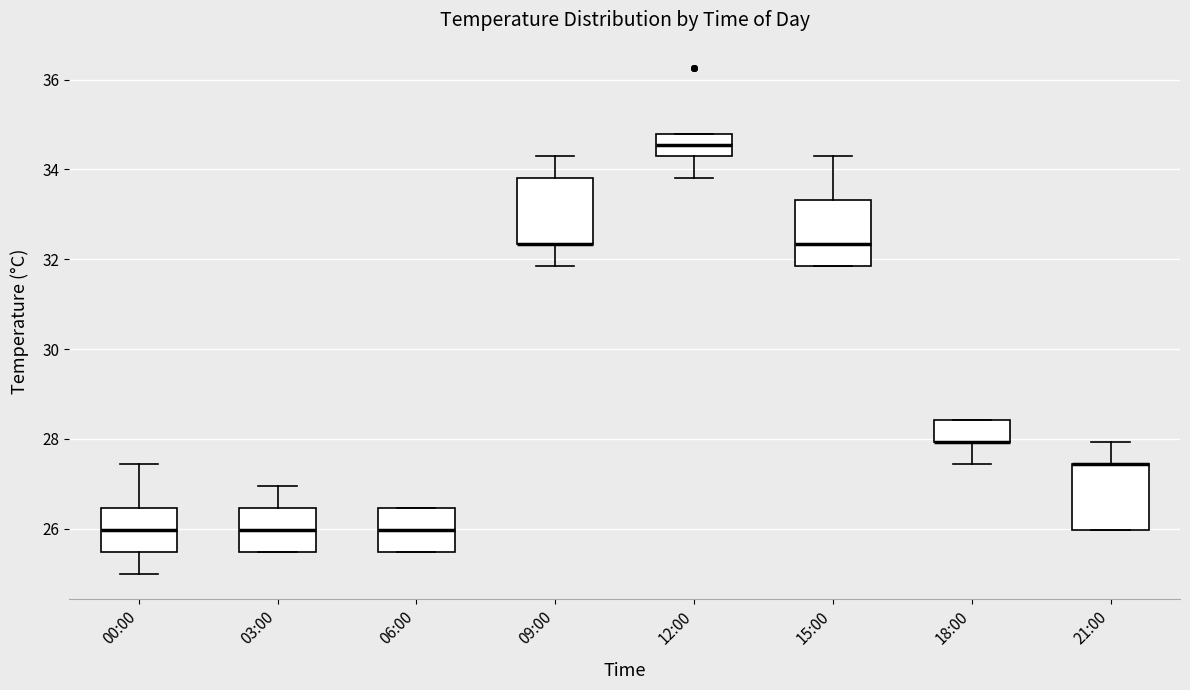

Where is the upper edge of the box for 03:00 on the y-axis? The values are not printed on the chart, so give them approximately, as read against the axis.

26.4